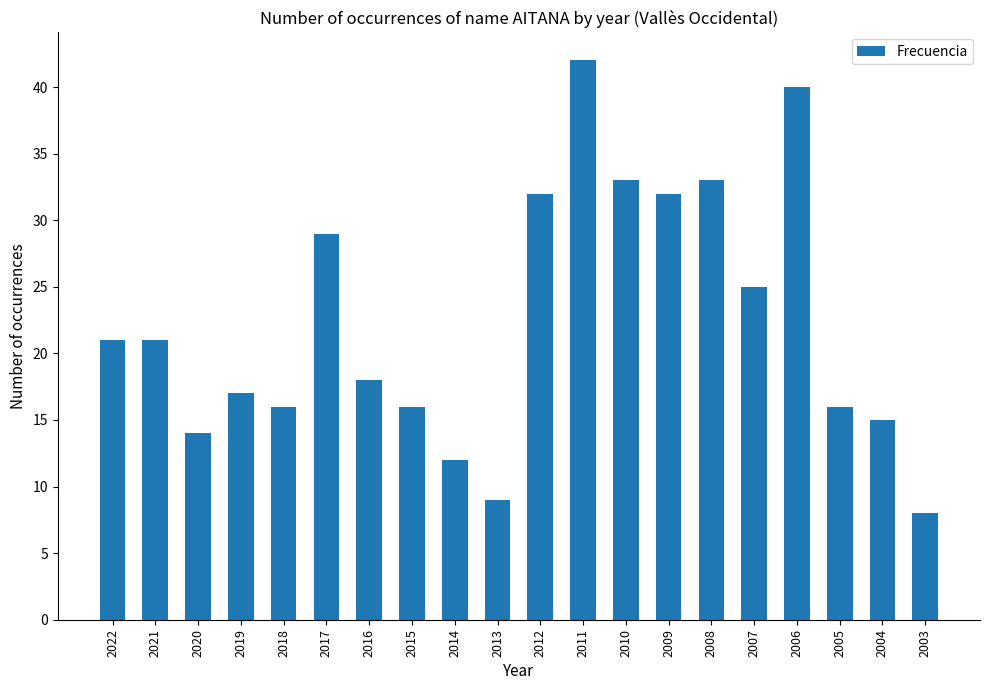

The value at 2015 is 9. True or false?

False